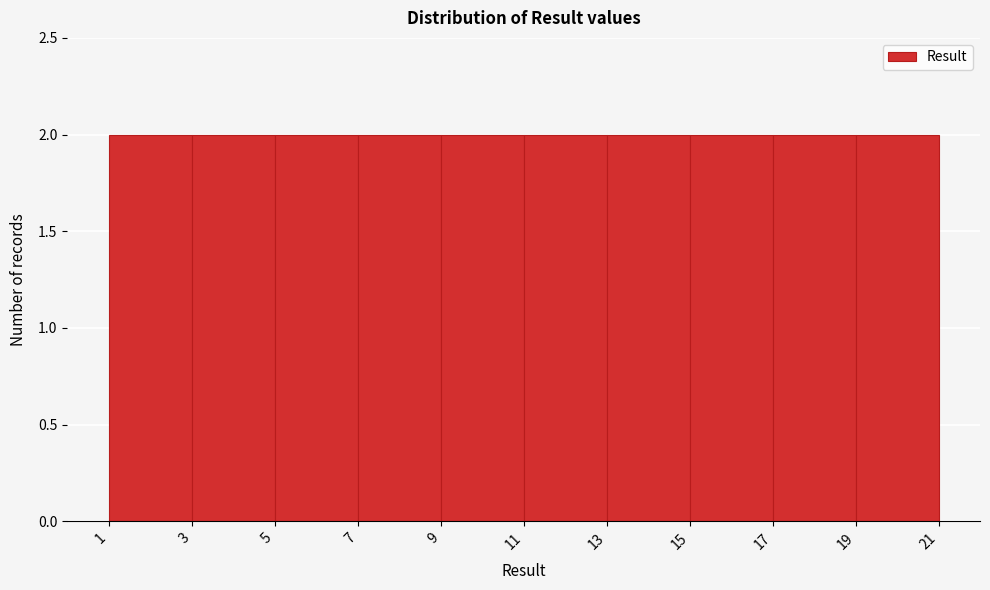

What is the height of the bar covering 11 to 13 on the x-axis? The values are not printed on the chart, so give them approximately, as read against the axis.

2